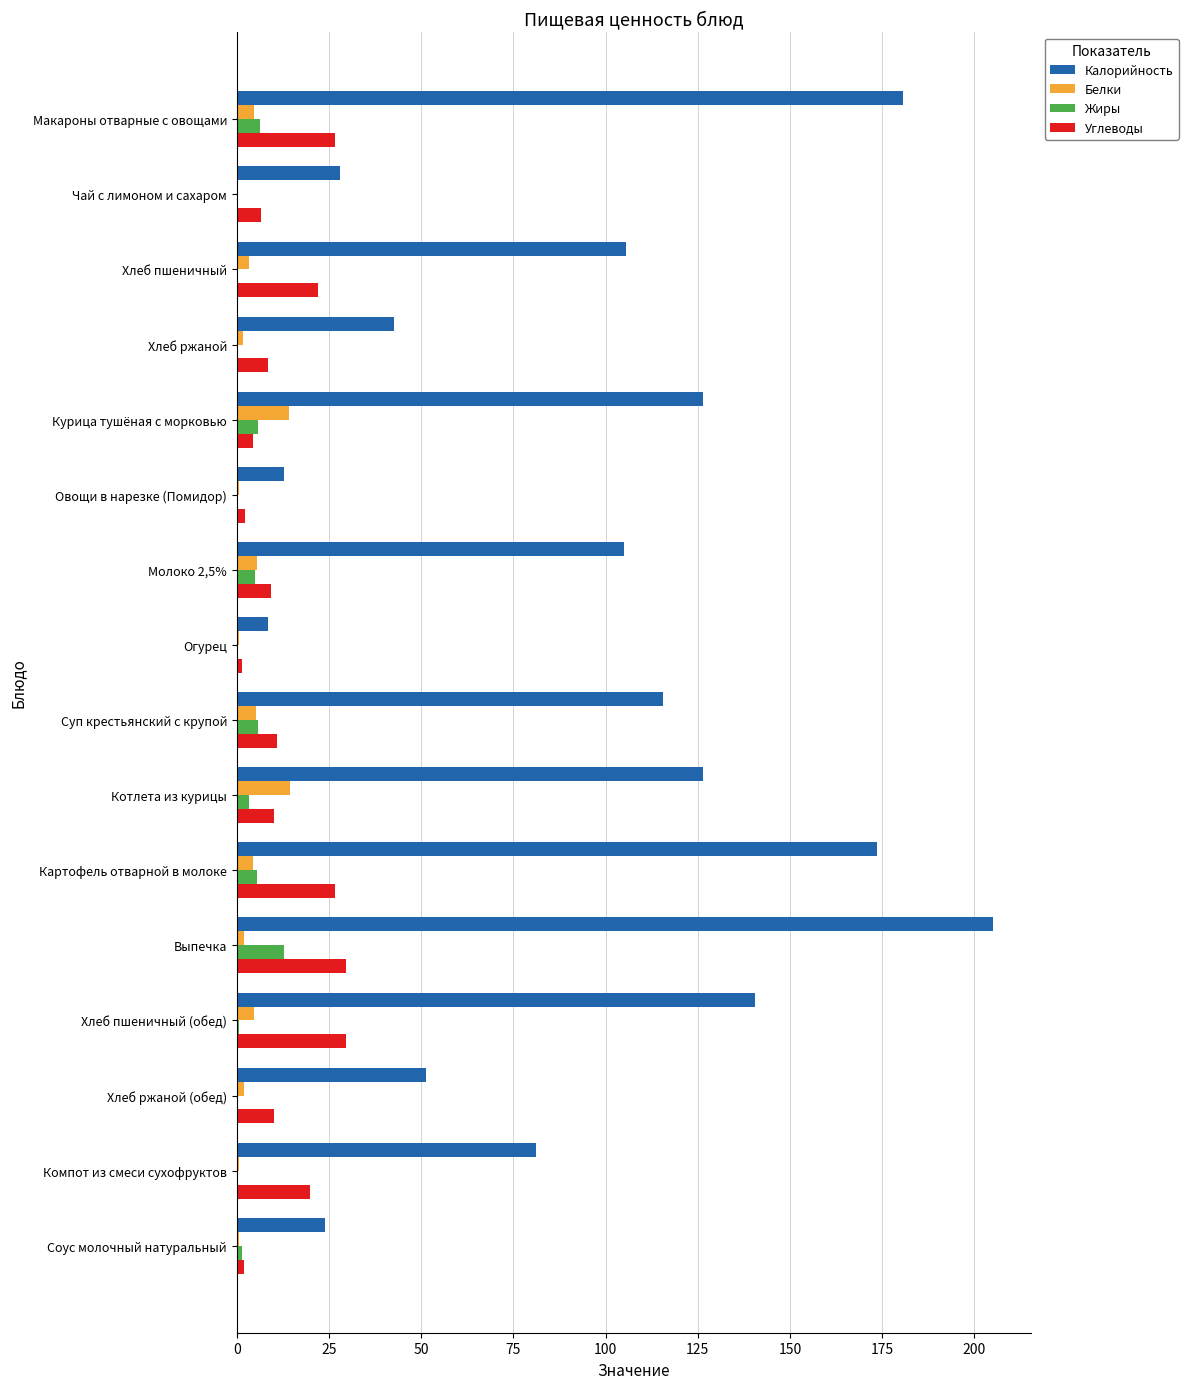

What is the sum of all Калорийность values?

1526.9